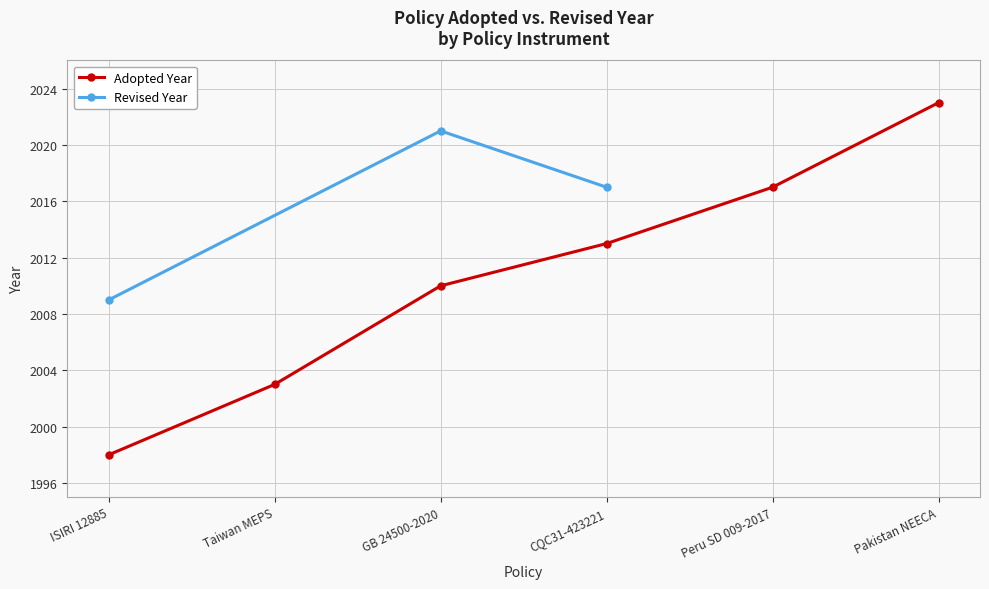

Is it true that Adopted Year equals 902 at ISIRI 12885?

False